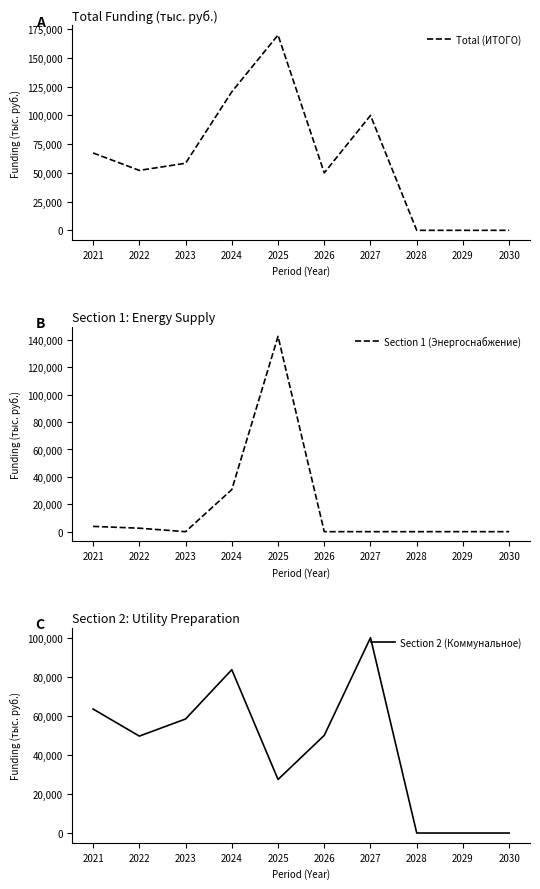

The Total (ИТОГО) series shows 0.0 at 2028. True or false?

True